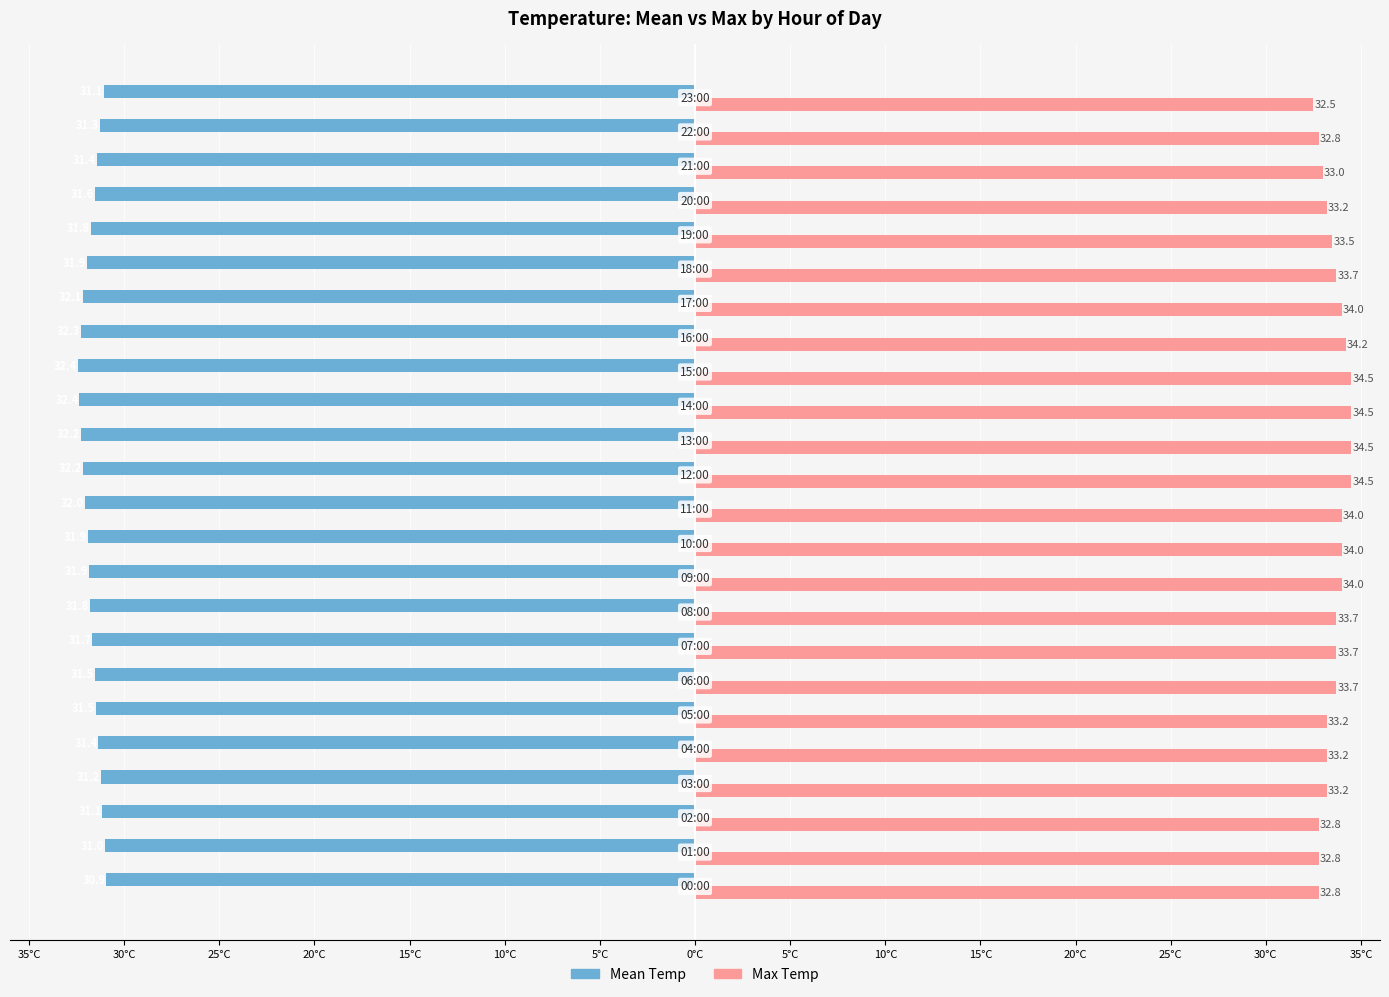

Reading left to right, list all the values displayed in this chart.

Mean Temp: -30.9	-31.0	-31.1	-31.2	-31.4	-31.5	-31.5	-31.7	-31.8	-31.9	-31.9	-32.0	-32.2	-32.2	-32.4	-32.4	-32.3	-32.1	-31.9	-31.8	-31.6	-31.4	-31.3	-31.1
Max Temp: 32.8	32.8	32.8	33.2	33.2	33.2	33.7	33.7	33.7	34.0	34.0	34.0	34.5	34.5	34.5	34.5	34.2	34.0	33.7	33.5	33.2	33.0	32.8	32.5